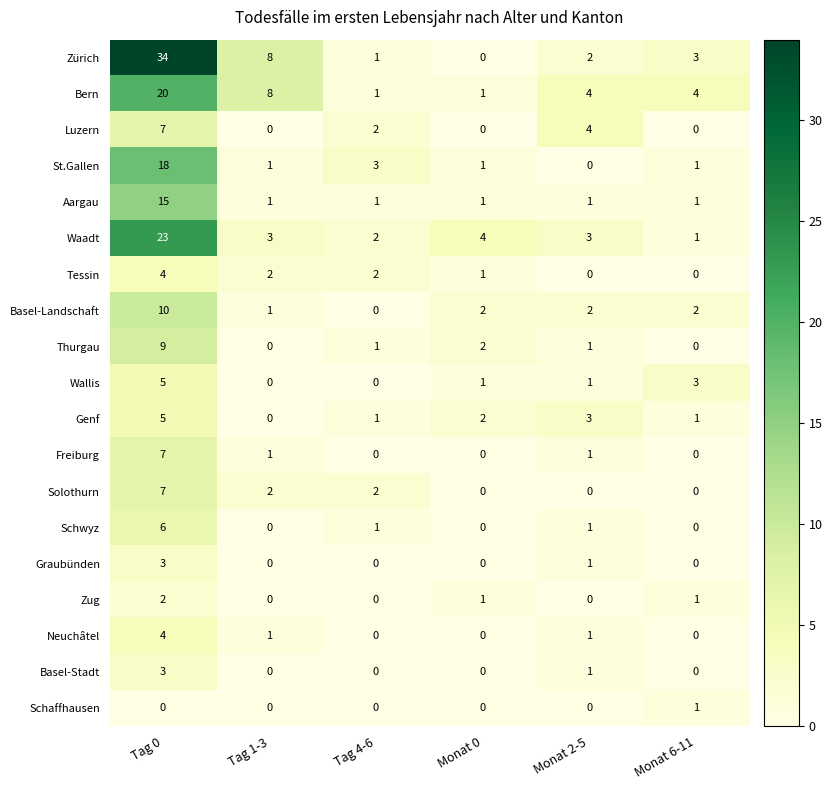

How many positive values does the Freiburg series have?

3